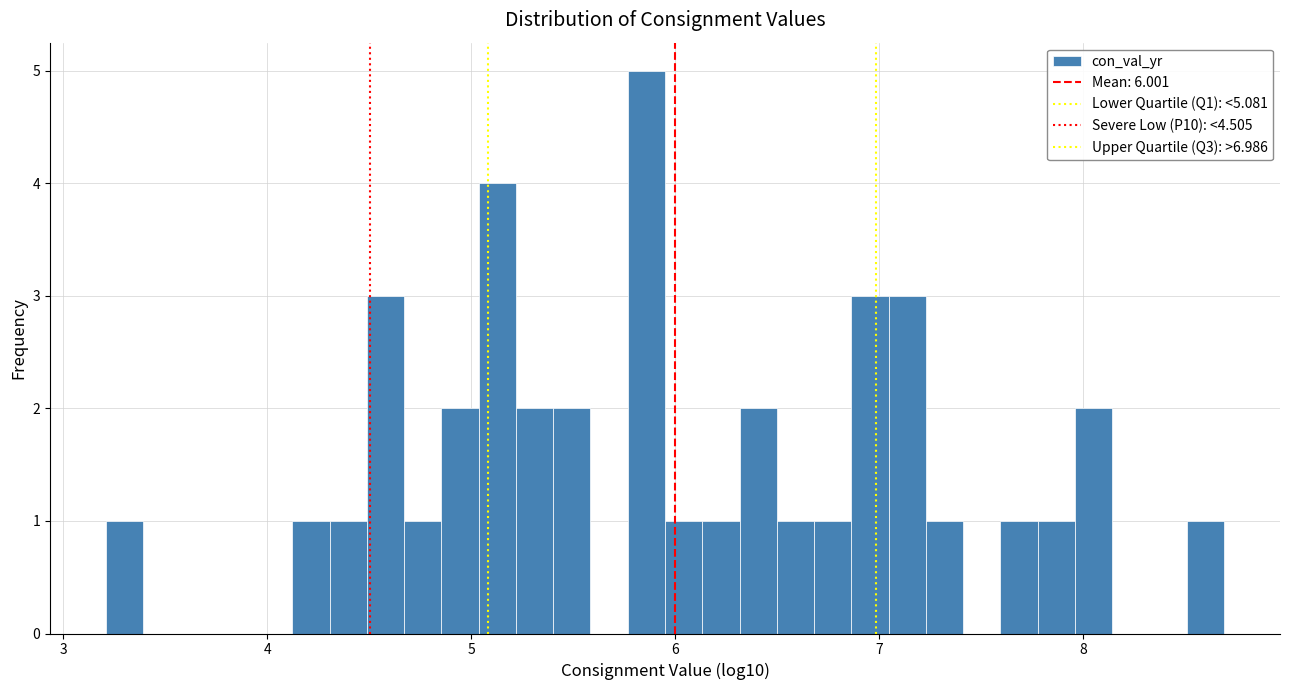

Around what value on the x-axis is the tallest bar? Give the approximate position of its centre, as read against the axis.

5.9